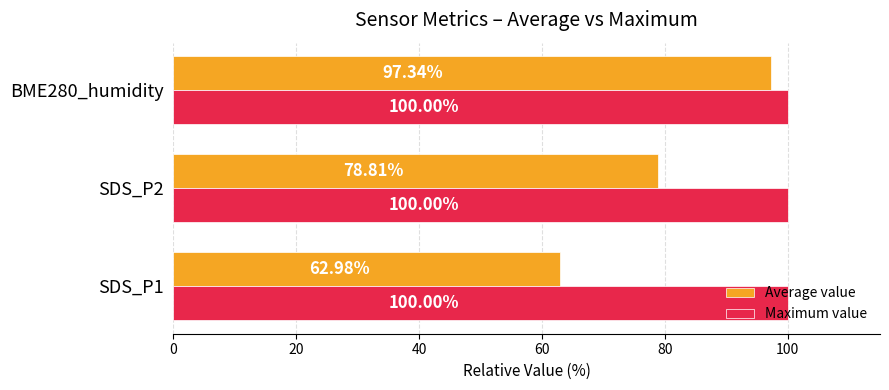

What is the sum of all Average value values?

239.1